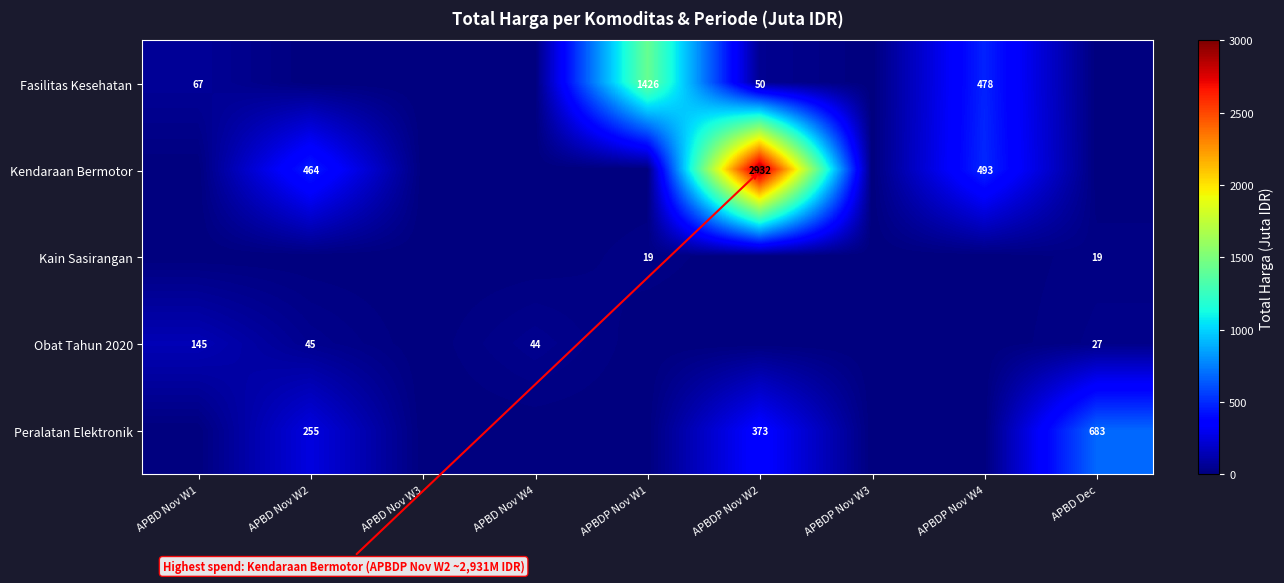

Is it true that Obat Tahun 2020 equals 144.6 at APBD Nov W1?

True